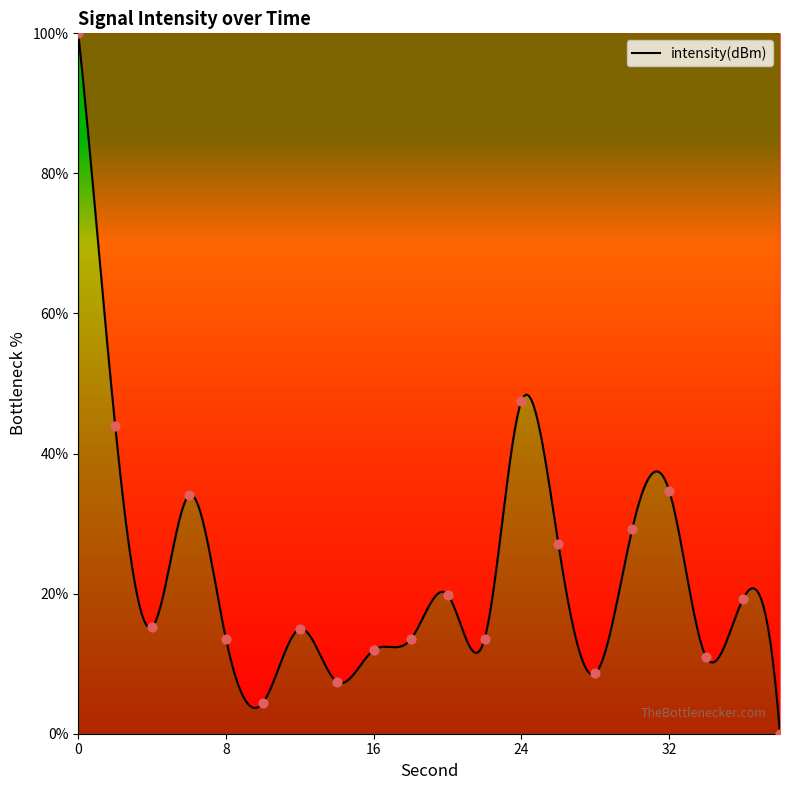

What is the change in value from 8 to 28?

-4.9